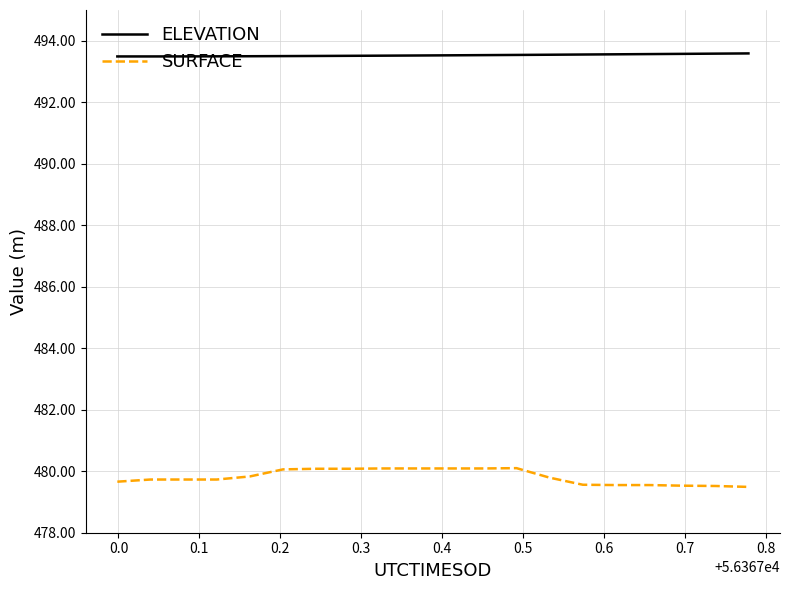

What is the minimum value for ELEVATION?

493.5